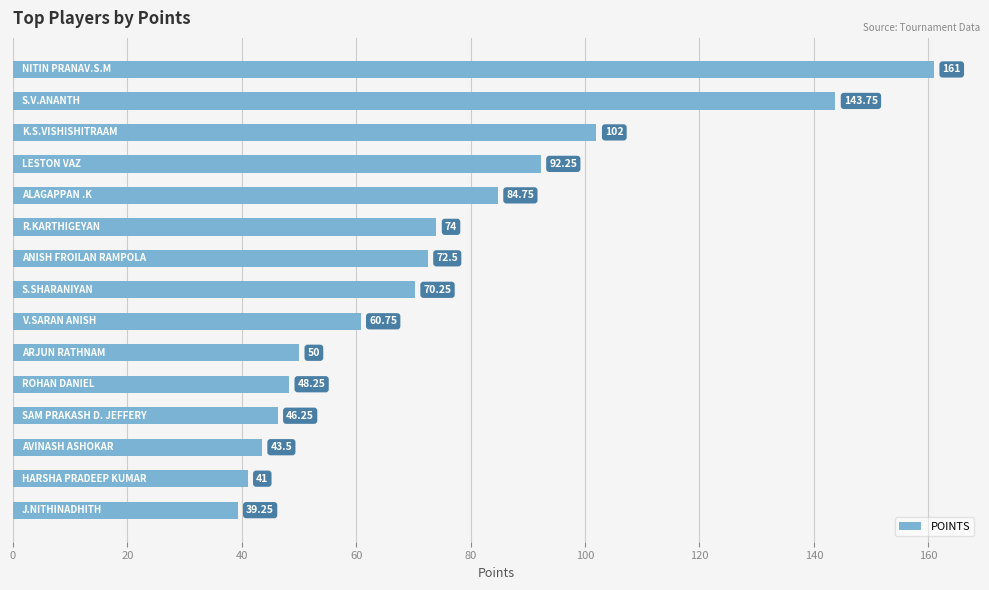

What is the average value?

75.3